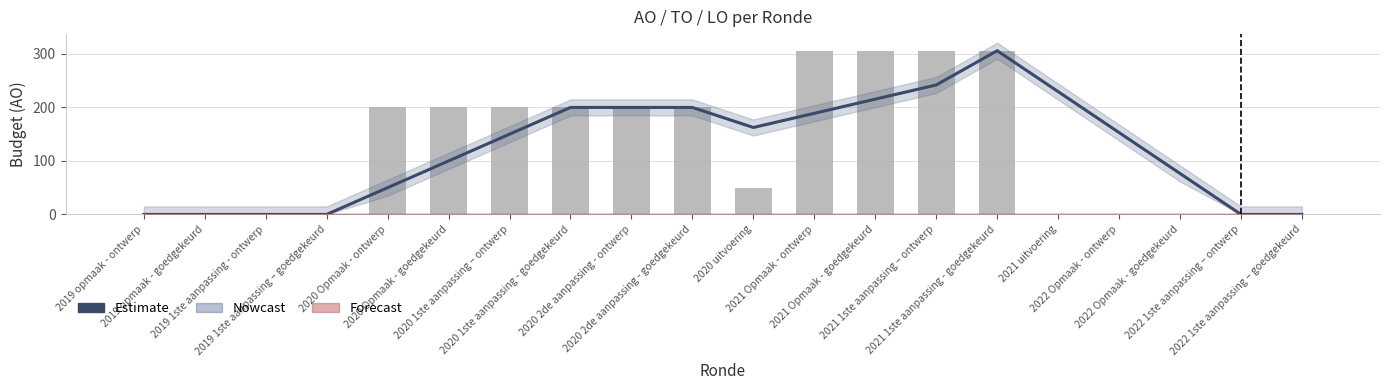

What is the total value across all series at 2021 Opmaak - ontwerp?

495.0